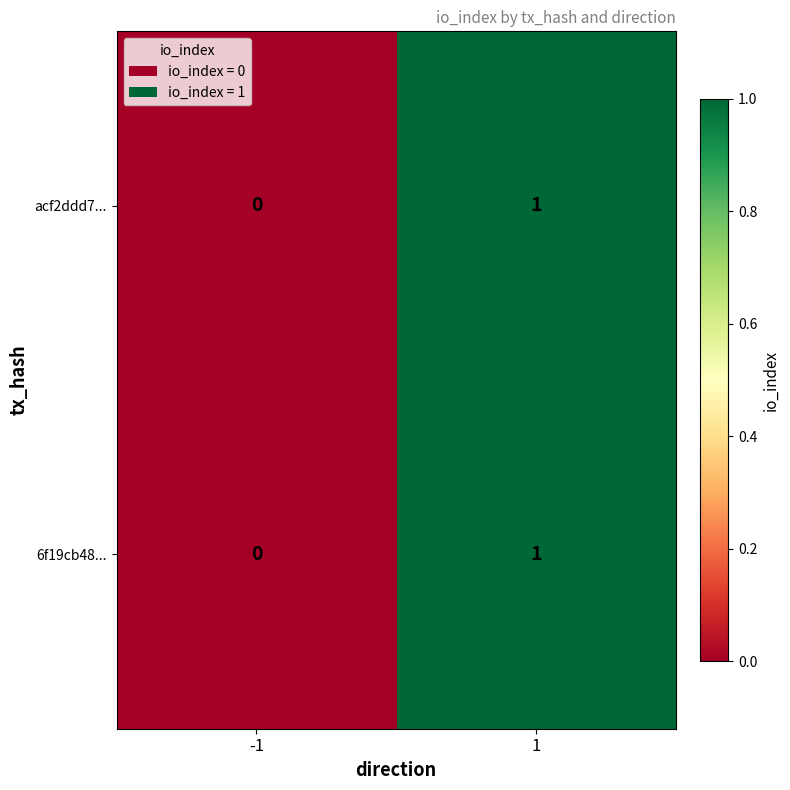

Rank the categories by acf2ddd7... value from lowest to highest.

-1, 1